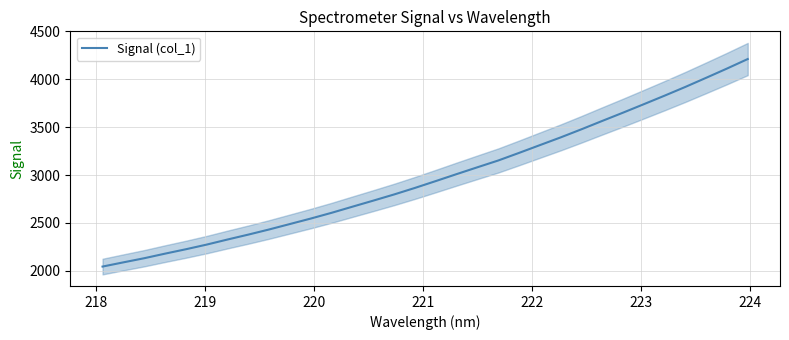

What is the difference between the maximum and second lowest values?

2123.4